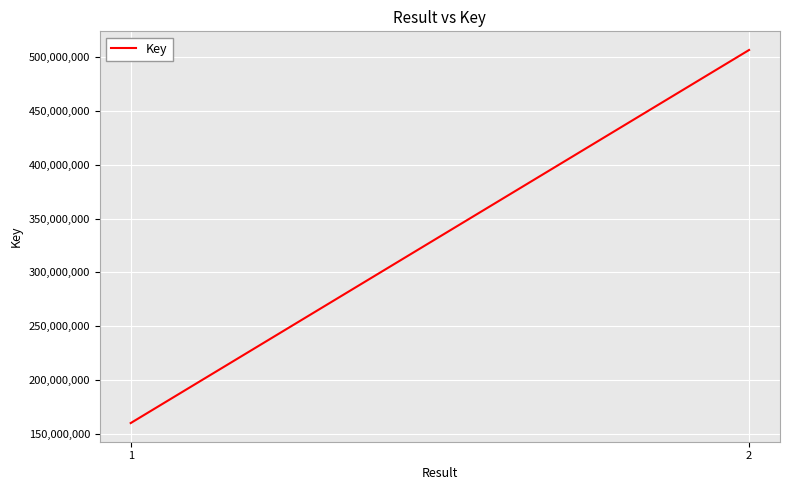

The chart shows a value of 245817401 at 1. True or false?

False